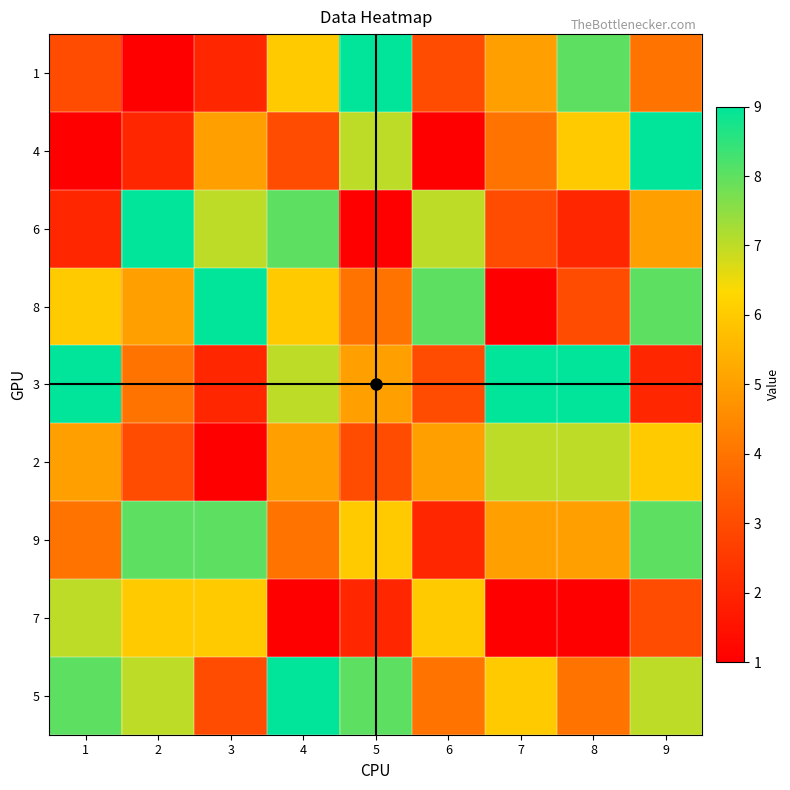

What is the total value across all series at 3?

43